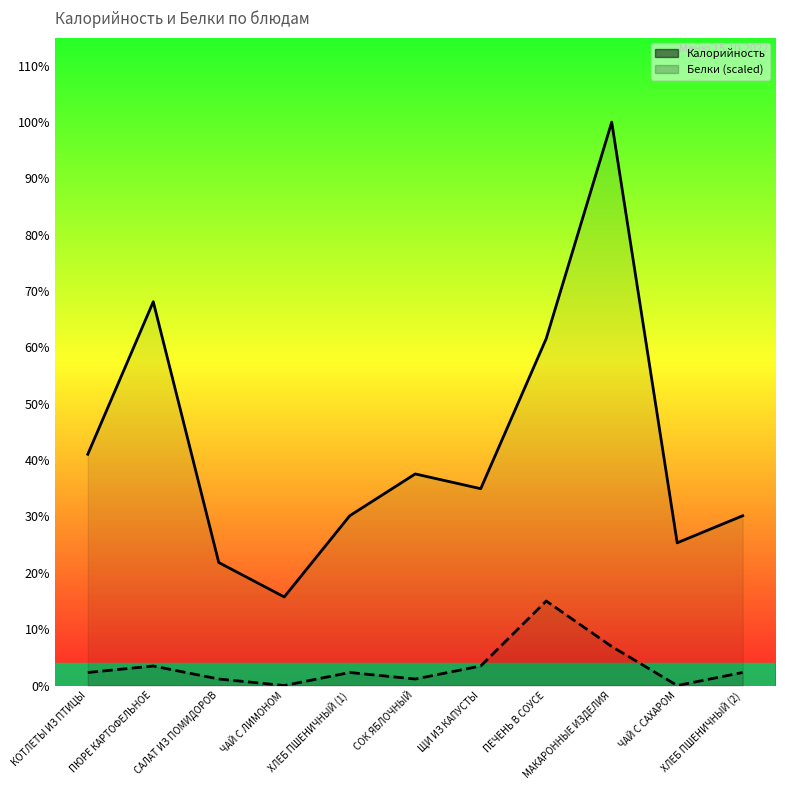

Does the chart have visible grid lines?

No